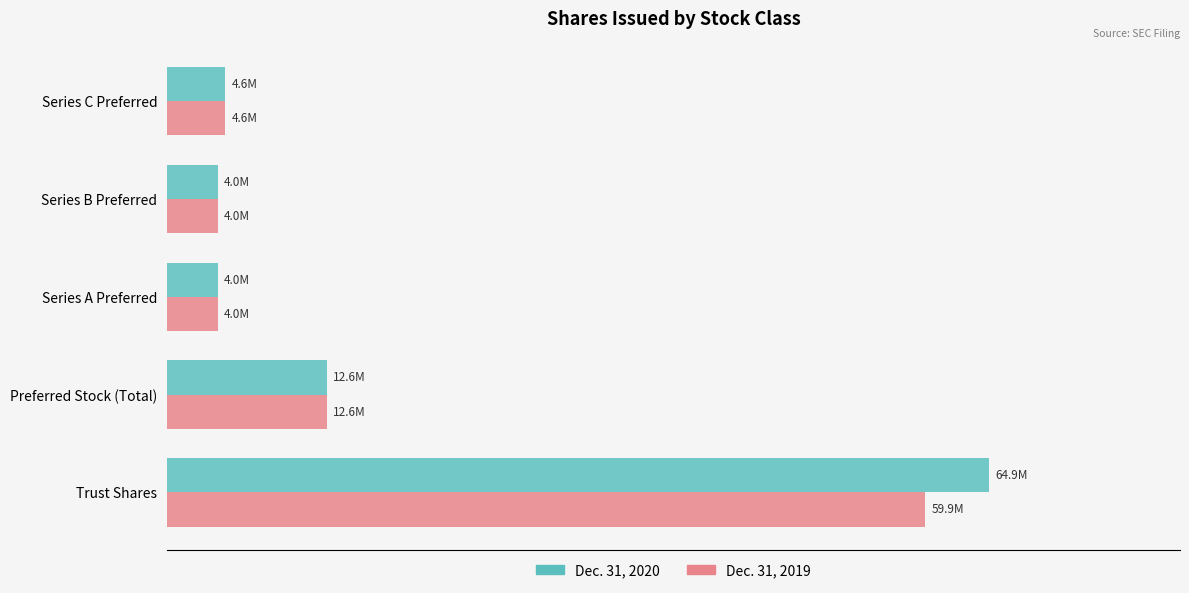

What are all the series names shown in the legend?

Dec. 31, 2020, Dec. 31, 2019